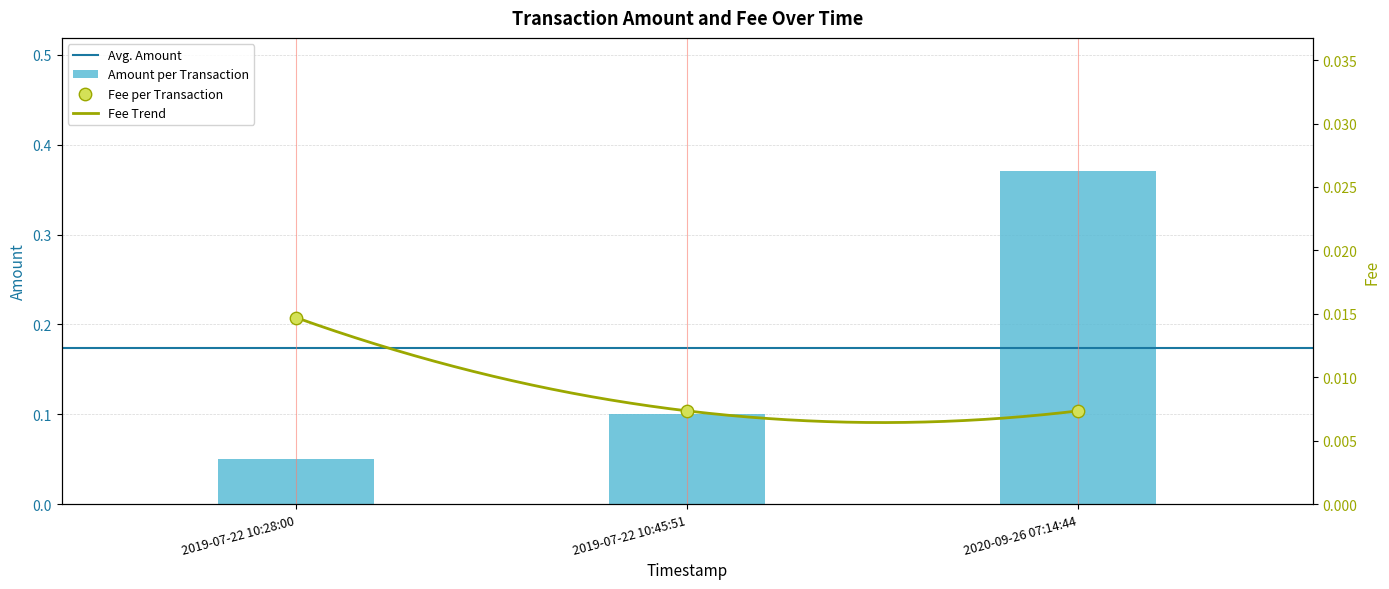

Is the value of Amount at 2019-07-22 10:45:51 greater than the value of Fee at 2020-09-26 07:14:44?

Yes